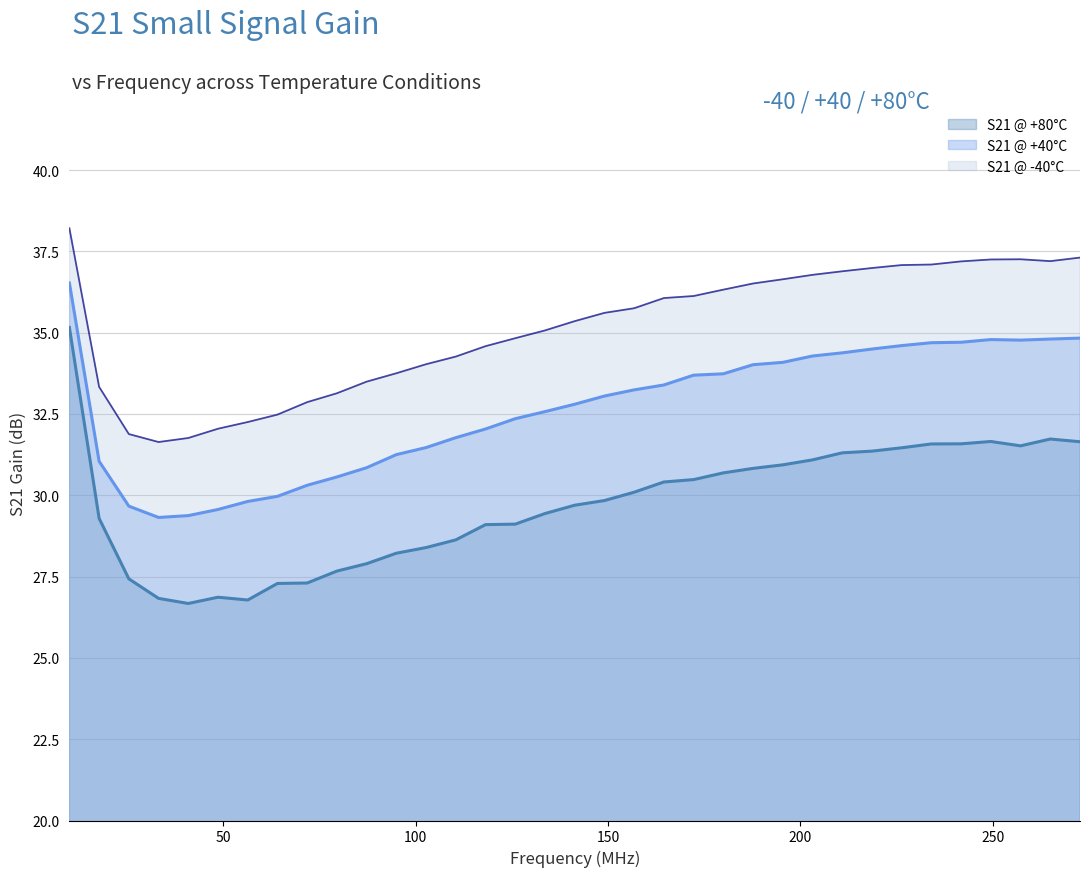

How many lines are shown in the chart?

3